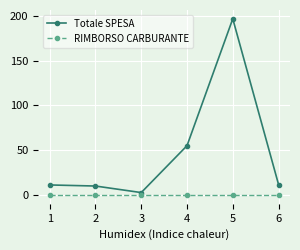

At how many categories does at least one series exceed 120?

1